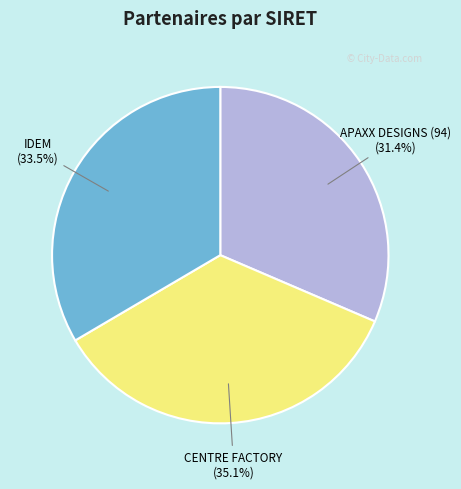

What percentage is NOT represented by APAXX DESIGNS (94) (31.4%)?

68.6%